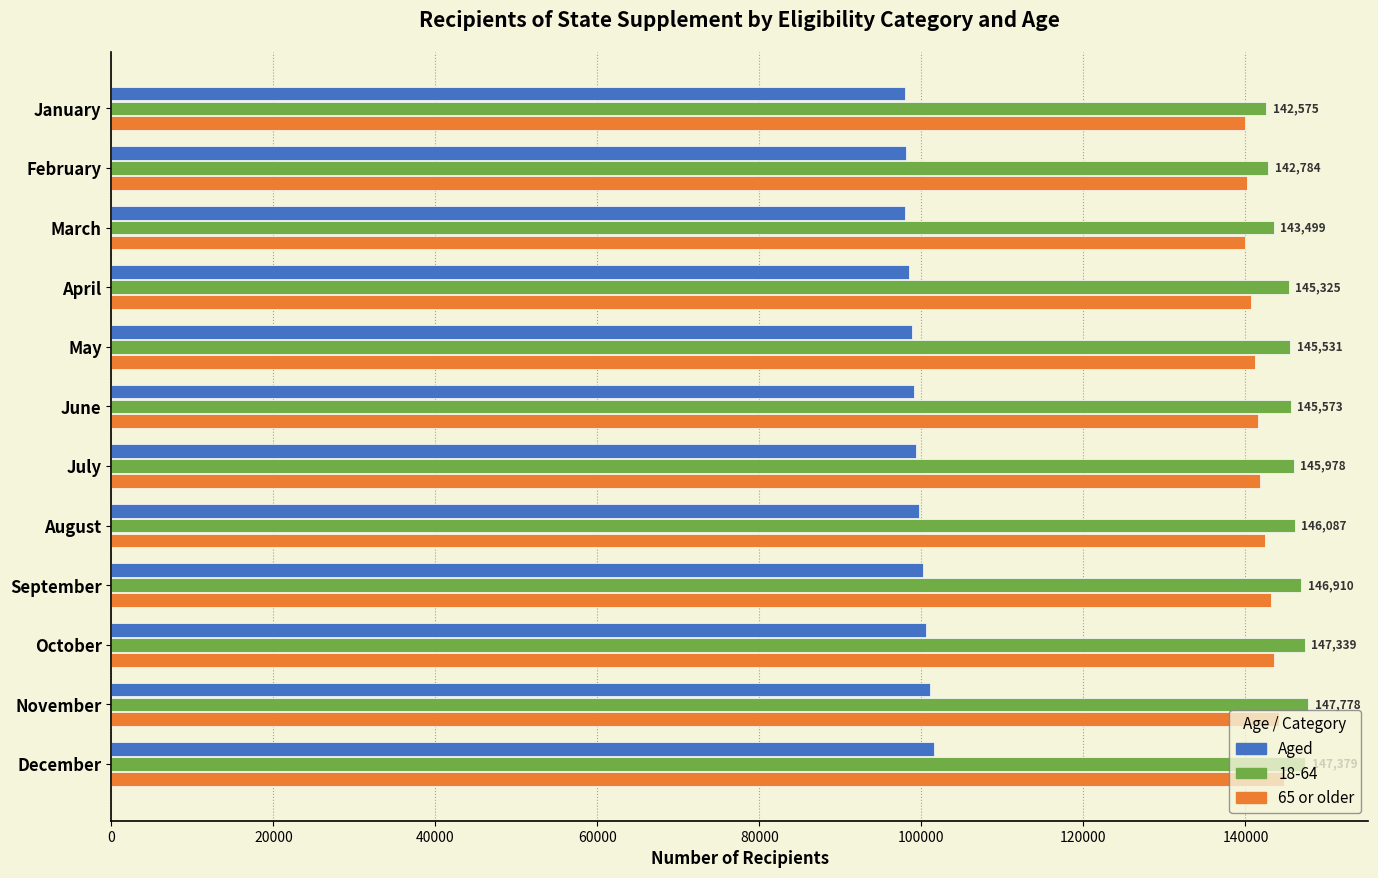

What is the highest value of the 65 or older series?

144767